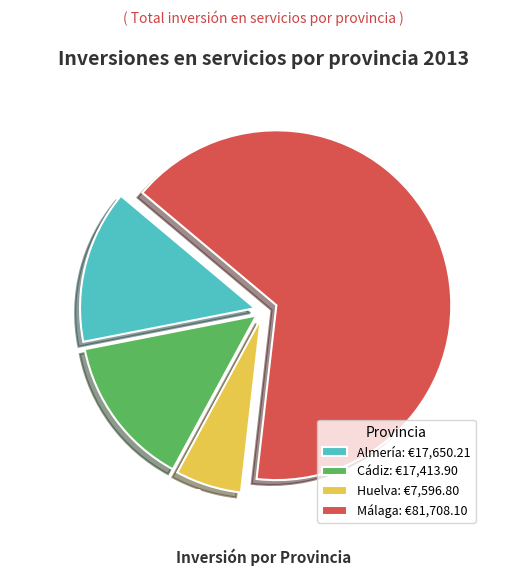

Combined, do Almería and Huelva account for over 50%?

No